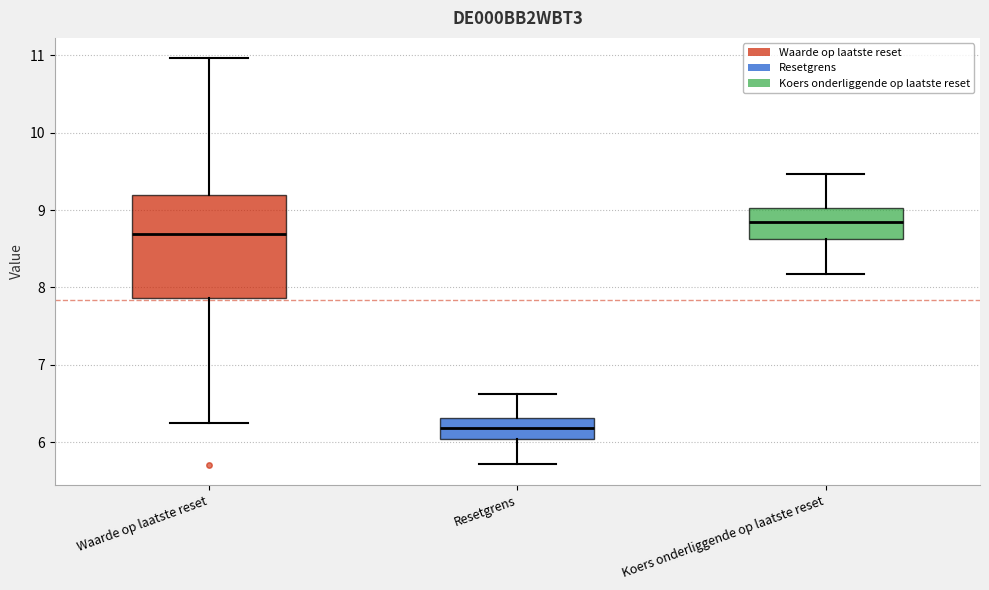

Which box's median line is the lowest?

Resetgrens